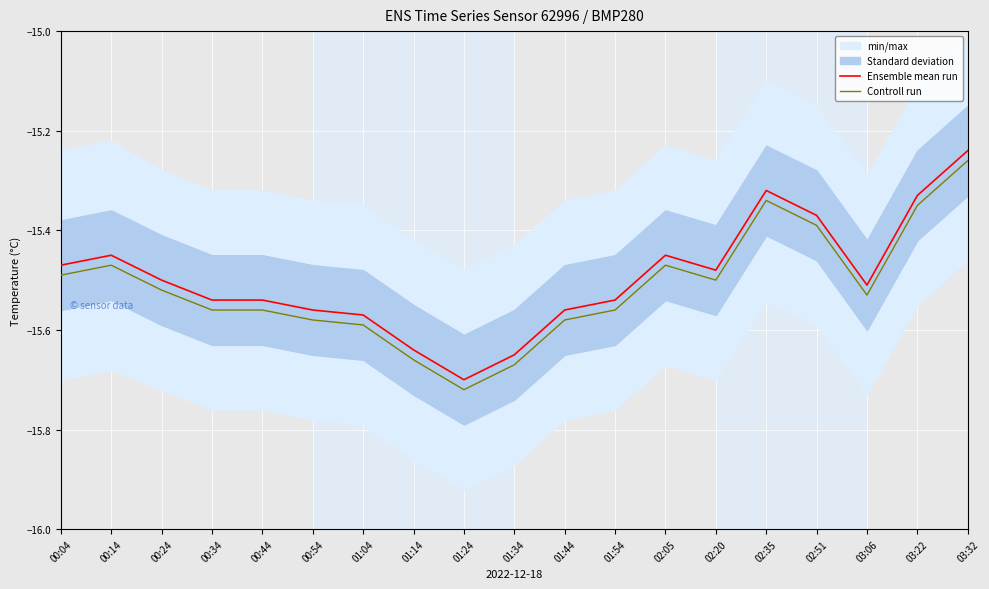

In Controll run, how many points are lower than both neighbors (excluding endpoints)?

3